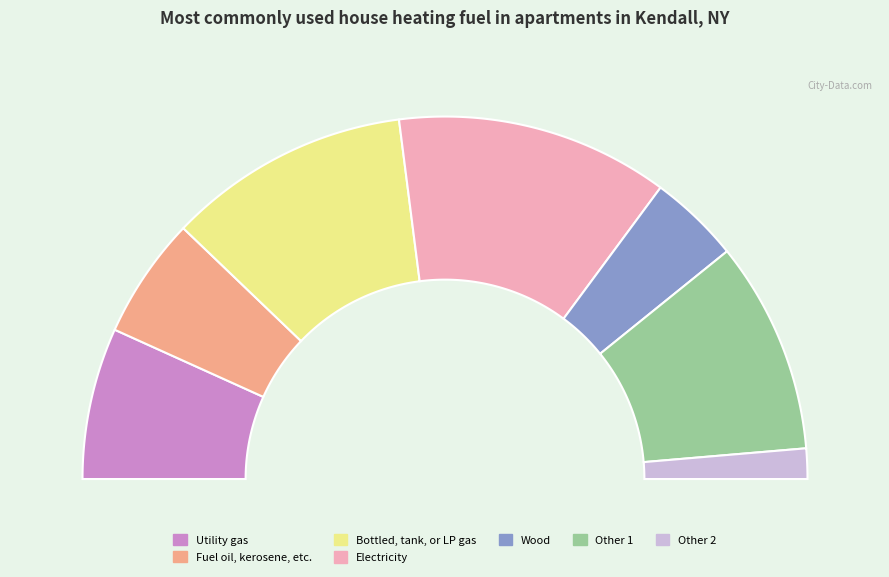

To the nearest percent, what is the difference between the 7 and 9 slice percentages?

11%